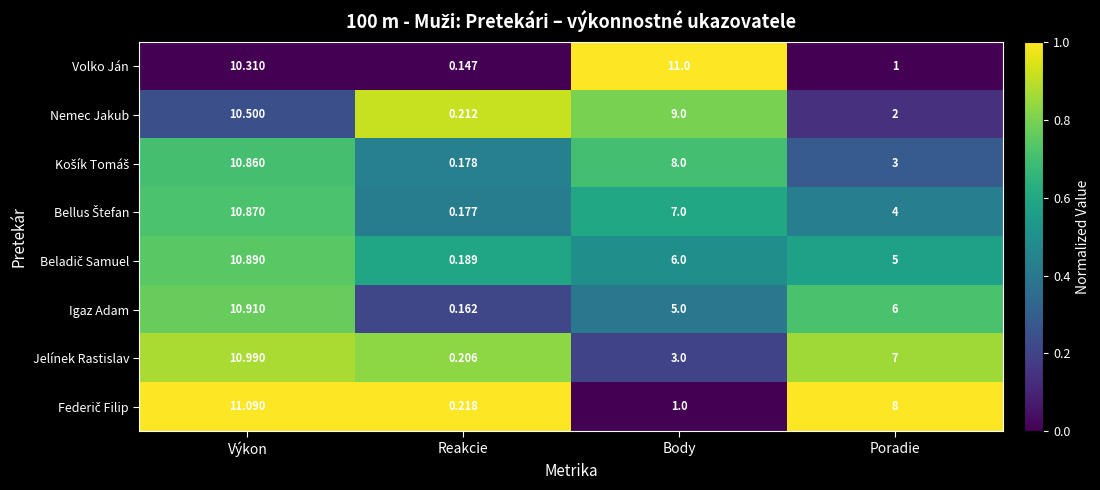

At how many categories does at least one series exceed 0?

4